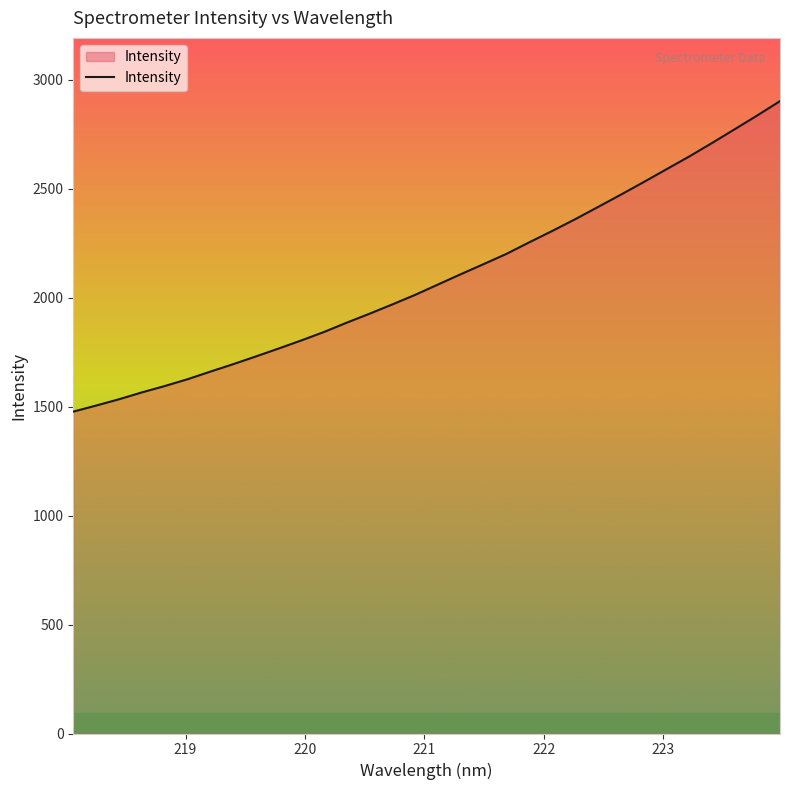

What is the difference between the maximum and second lowest values?

1397.6